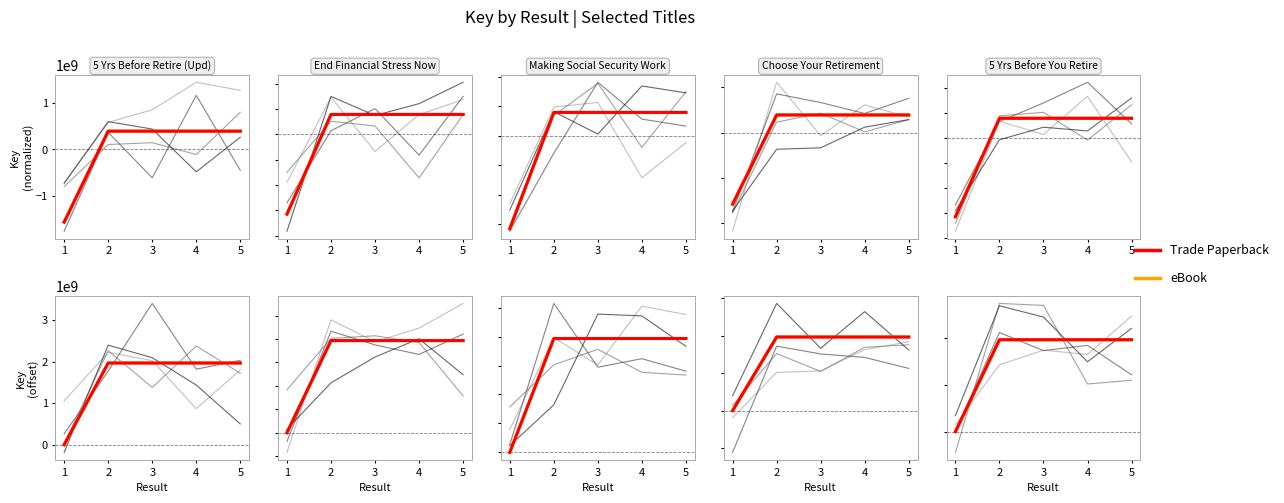

At which category does Trade Paperback reach its first local peak?

4